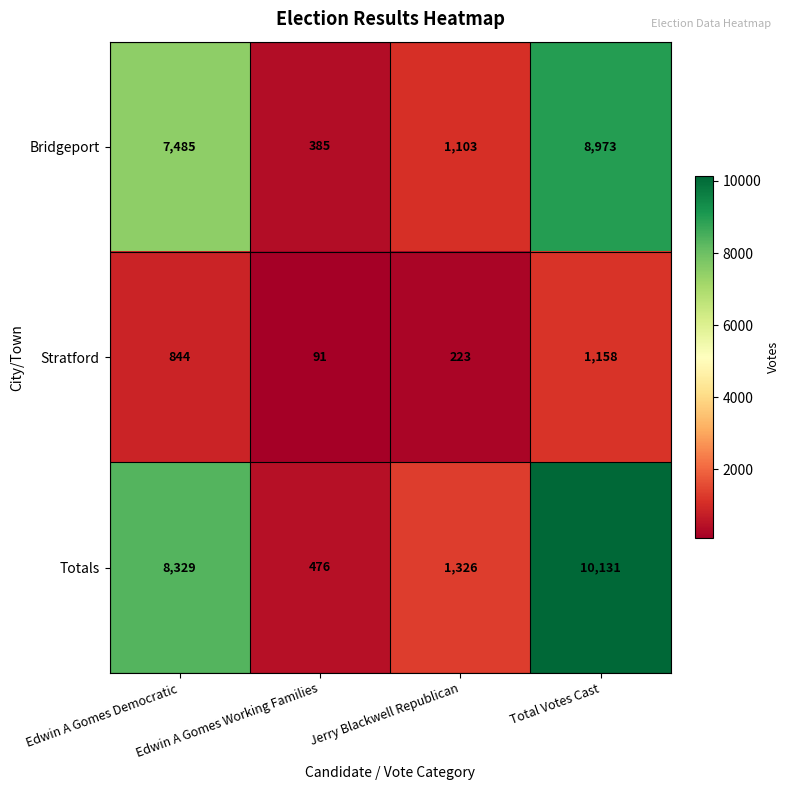

Which series changed the most between Edwin A Gomes Democratic and Jerry Blackwell Republican?

Totals